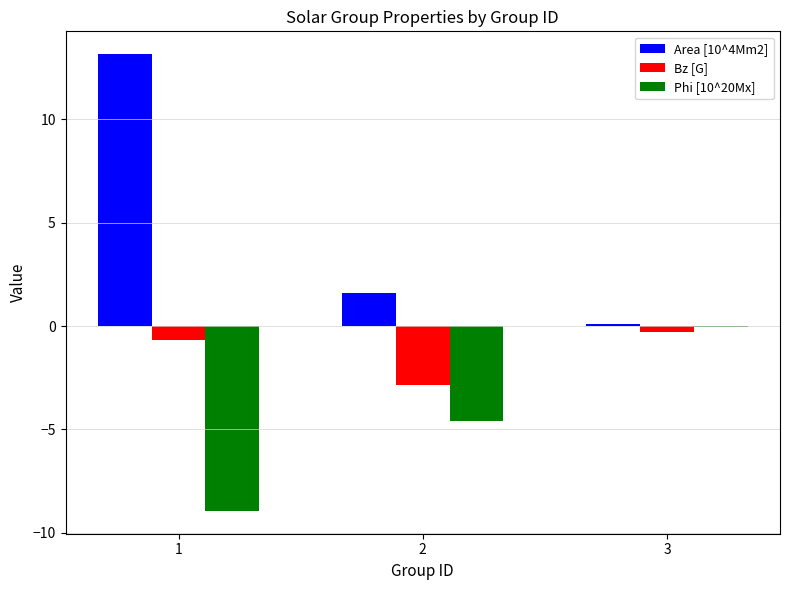

What is the sum of all Area [10^4Mm2] values?

14.9